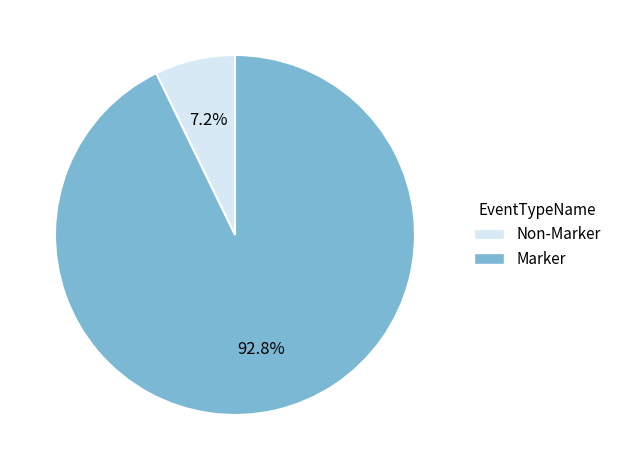

Is it true that Marker is 93% of the pie?

True